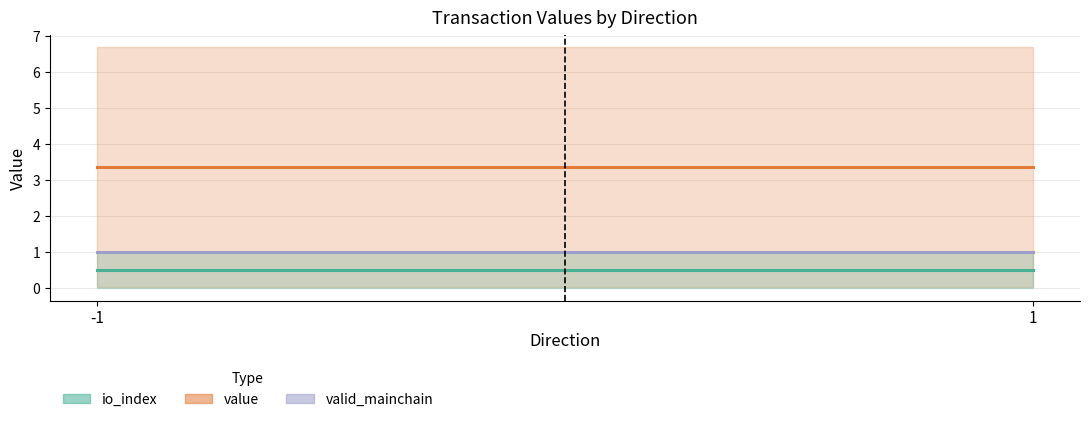

True or false: valid_mainchain and io_index cross at least once.

False